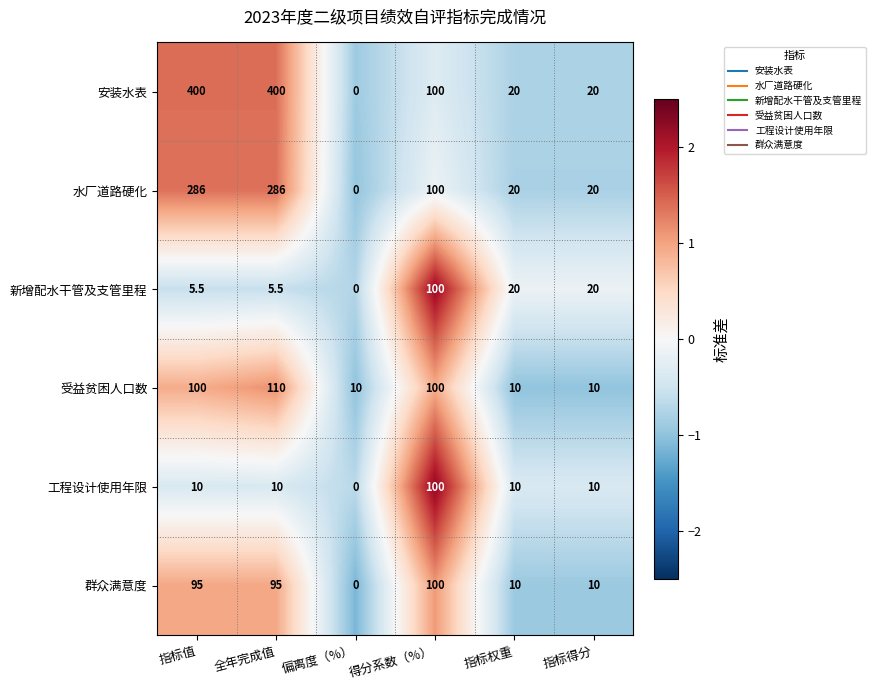

Which series has the largest total across all categories?

安装水表